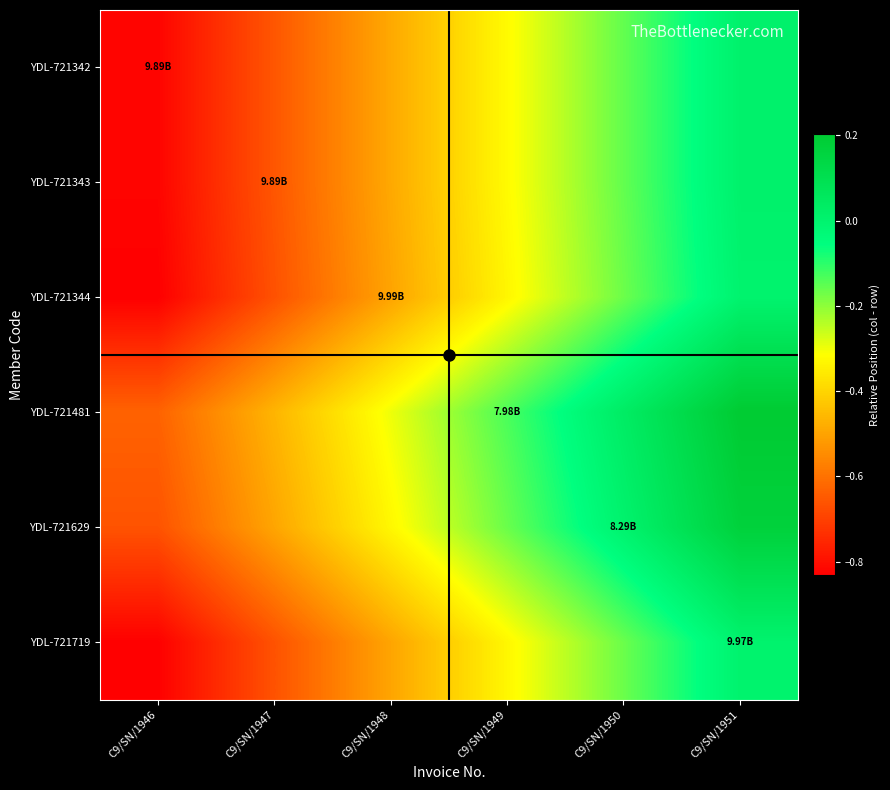

Reading left to right, transcribe all the data shown in this chart.

YDL-721342: C9/SN/1946=-0.8	C9/SN/1947=-0.7	C9/SN/1948=-0.5	C9/SN/1949=-0.3	C9/SN/1950=-0.2	C9/SN/1951=0.0
YDL-721343: C9/SN/1946=-0.8	C9/SN/1947=-0.7	C9/SN/1948=-0.5	C9/SN/1949=-0.3	C9/SN/1950=-0.2	C9/SN/1951=0.0
YDL-721344: C9/SN/1946=-0.8	C9/SN/1947=-0.7	C9/SN/1948=-0.5	C9/SN/1949=-0.3	C9/SN/1950=-0.2	C9/SN/1951=0.0
YDL-721481: C9/SN/1946=-0.6	C9/SN/1947=-0.5	C9/SN/1948=-0.3	C9/SN/1949=-0.1	C9/SN/1950=0.0	C9/SN/1951=0.2
YDL-721629: C9/SN/1946=-0.7	C9/SN/1947=-0.5	C9/SN/1948=-0.3	C9/SN/1949=-0.2	C9/SN/1950=0.0	C9/SN/1951=0.2
YDL-721719: C9/SN/1946=-0.8	C9/SN/1947=-0.7	C9/SN/1948=-0.5	C9/SN/1949=-0.3	C9/SN/1950=-0.2	C9/SN/1951=0.0